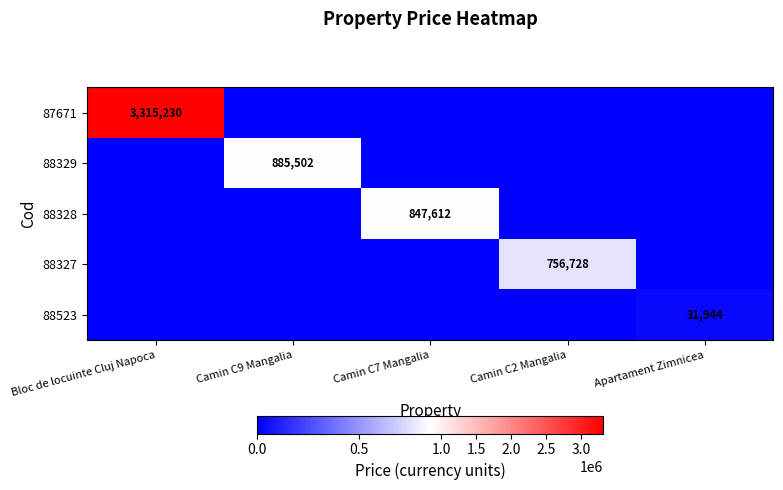

Between Camin C7 Mangalia and Bloc de locuinte Cluj Napoca, which is larger?

Bloc de locuinte Cluj Napoca